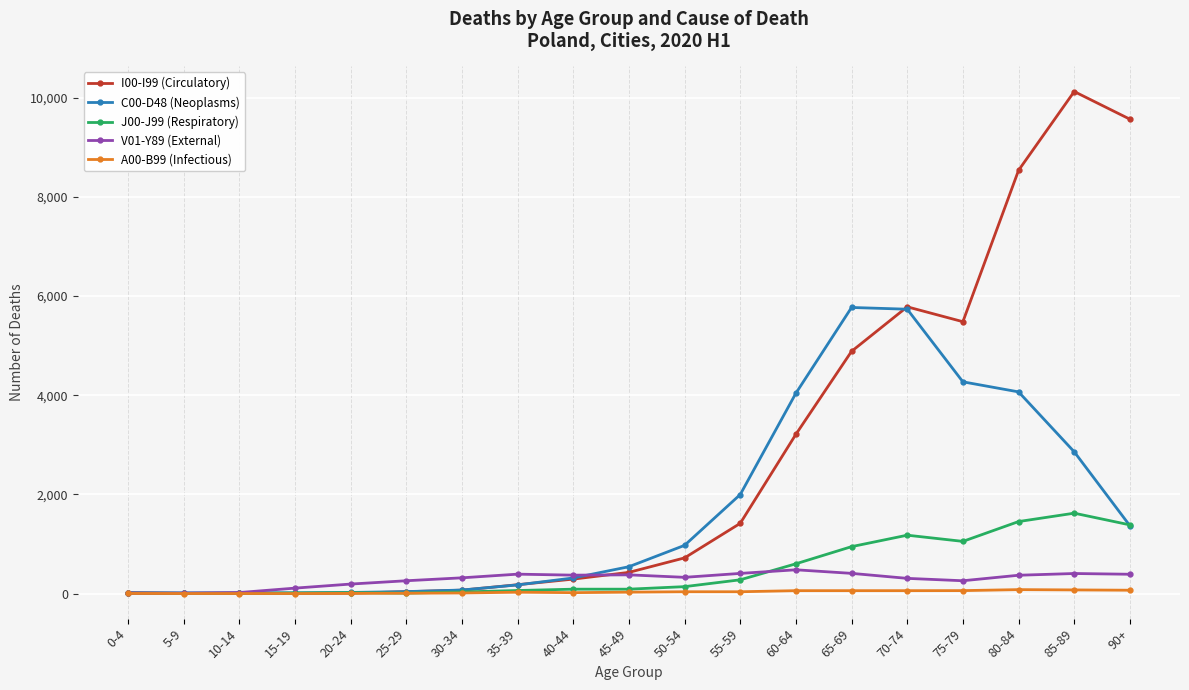

At which category does the chart reach its peak across all series?

85-89